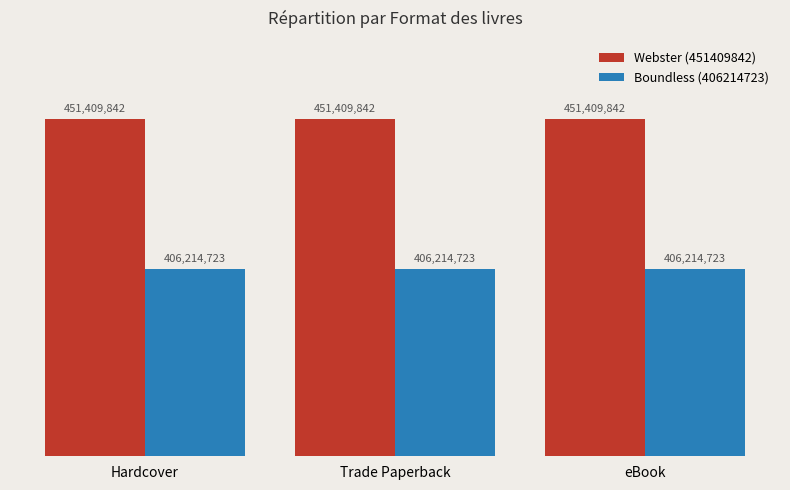

Rank the series by their maximum value, from lowest to highest.

Boundless (406214723), Webster (451409842)